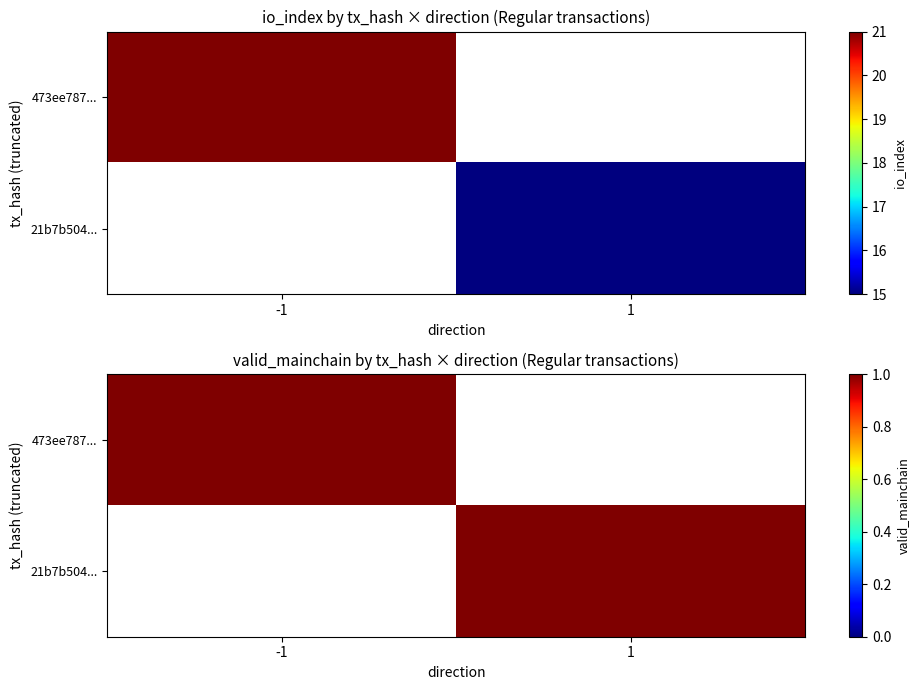

Rank the categories by 21b7b504eecf9f5330a3e8695e2fcb13a328b59 value from highest to lowest.

1, -1